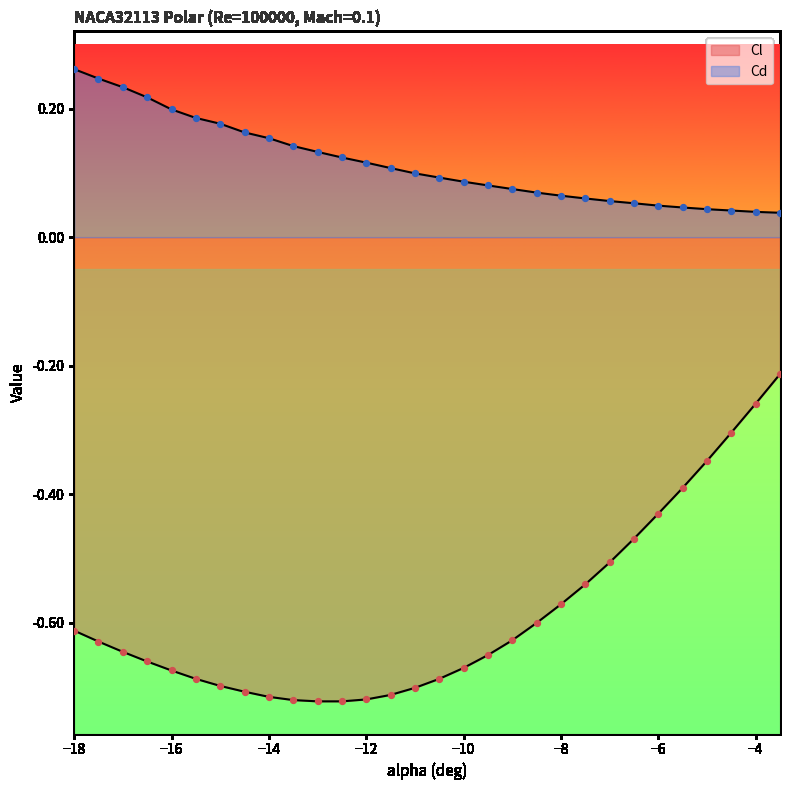

What are all the series names shown in the legend?

Cl, Cd